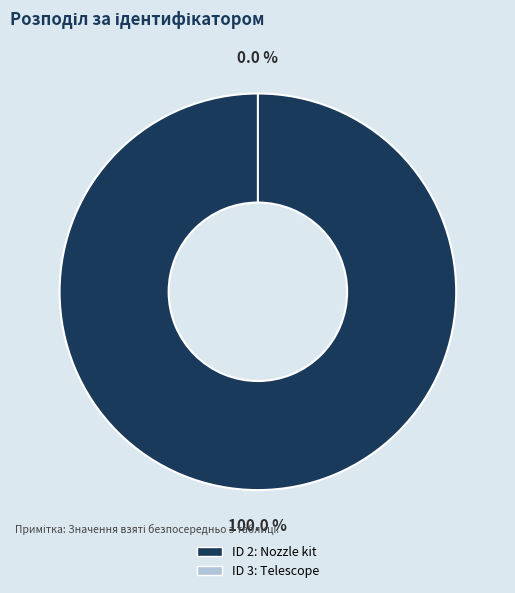

Rank the categories by value from highest to lowest.

2, 3